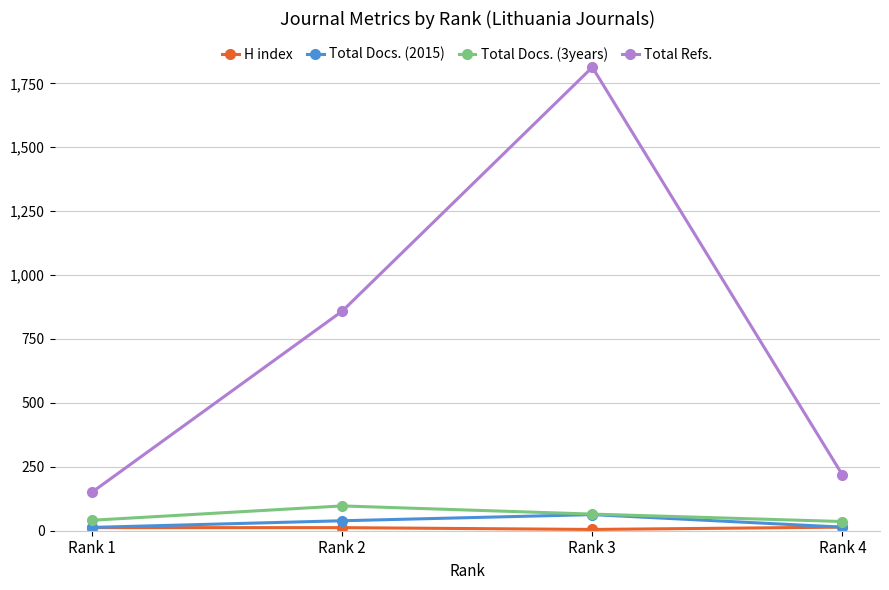

What is the value of the Total Refs. point at the 2nd from the left?

859